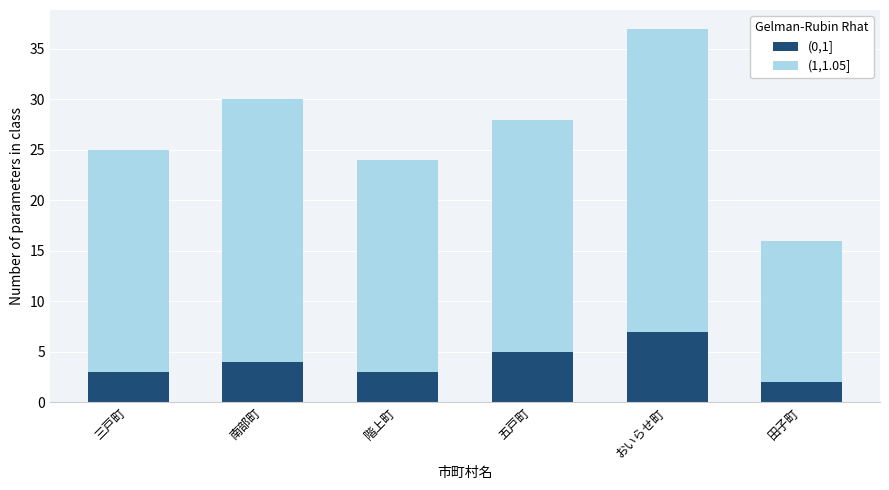

What is the total value across all series at 田子町?

16